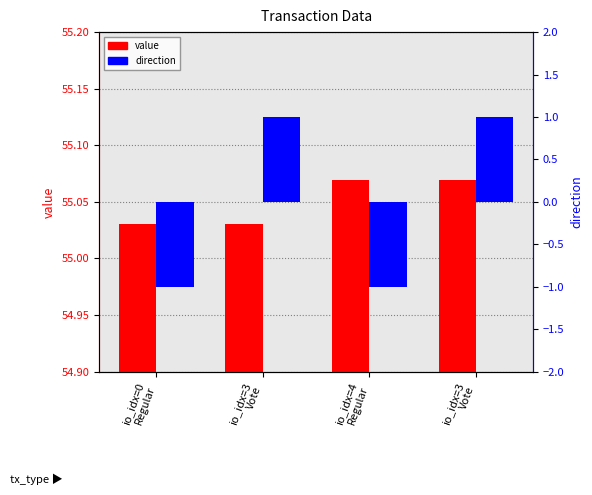

What is the sum of the value values at io_idx=3
Vote and io_idx=4
Regular?

110.1